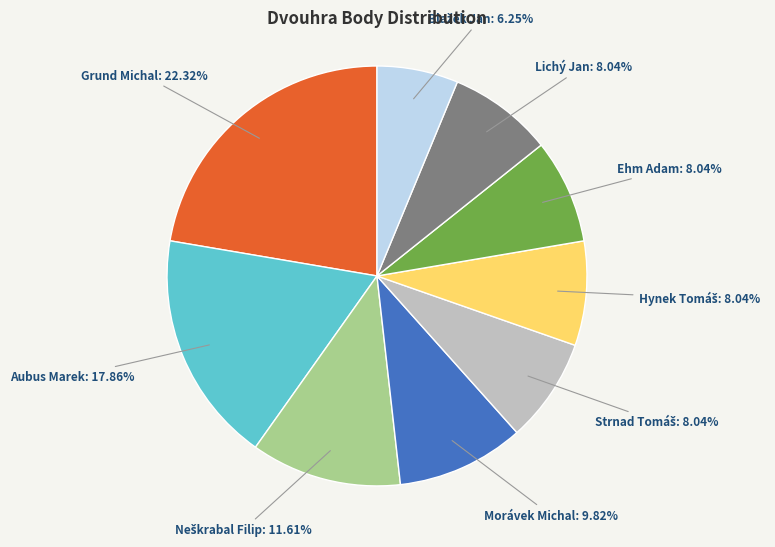

What is the largest slice in the pie chart?

Grund Michal